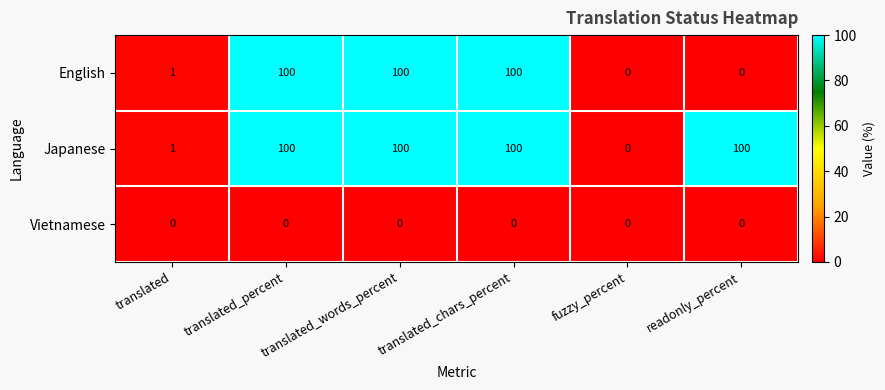

Is it true that English equals 100 at translated_percent?

True